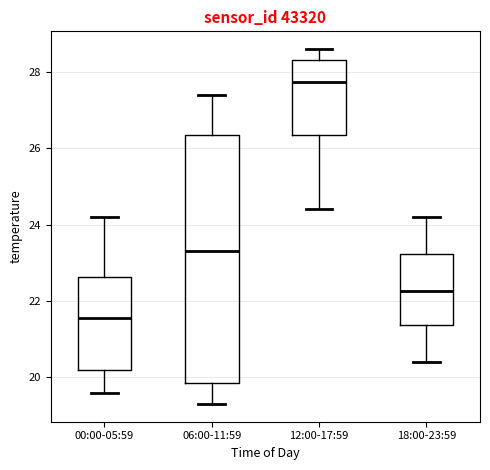

Reading left to right, transcribe this box plot: for each box, give where its median line is, the range the box spans, and where its two whiskers end, as read against the y-axis. The values are not printed on the chart, so give them approximately, as read against the axis.

00:00-05:59: median 21.6, box 20.2 to 22.6, whiskers 19.6 to 24.2
06:00-11:59: median 23.4, box 19.8 to 26.4, whiskers 19.4 to 27.4
12:00-17:59: median 27.8, box 26.4 to 28.4, whiskers 24.4 to 28.6
18:00-23:59: median 22.2, box 21.4 to 23.2, whiskers 20.4 to 24.2